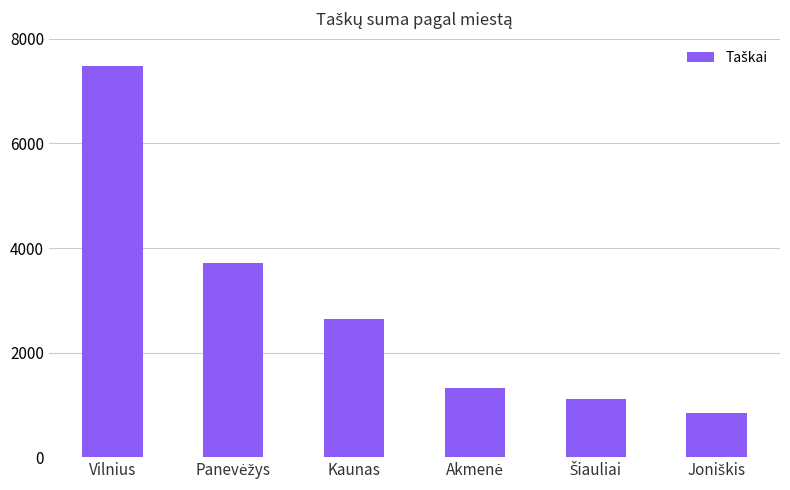

What is the label of the 6th bar from the right?

Vilnius